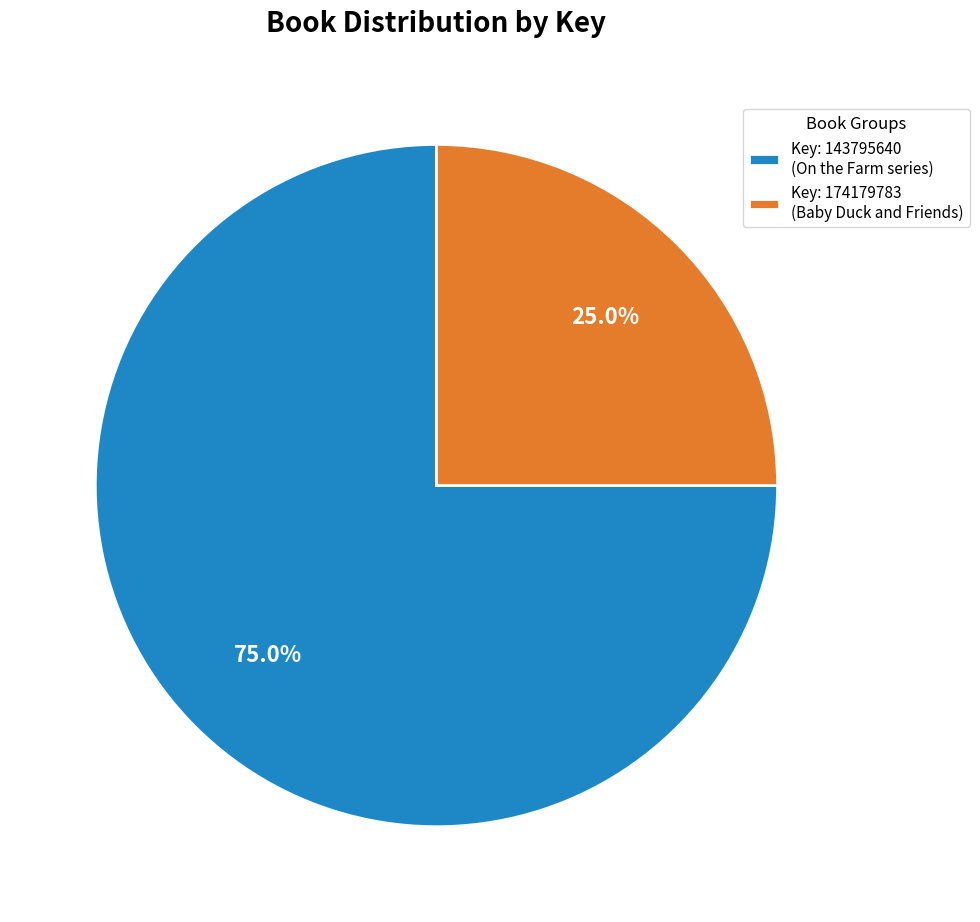

How many slices are in this pie chart?

2